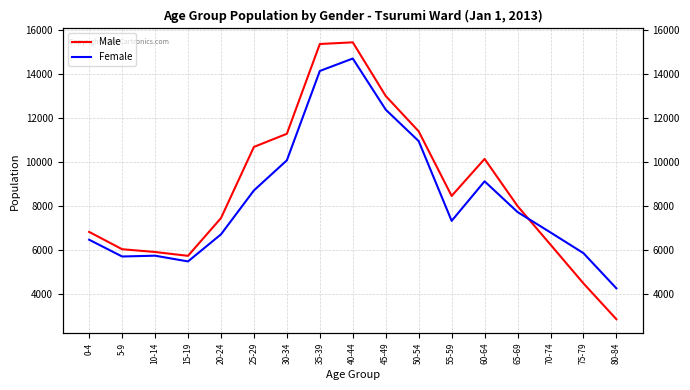

Which series ends up on top after the final intersection of Female and Male?

Female